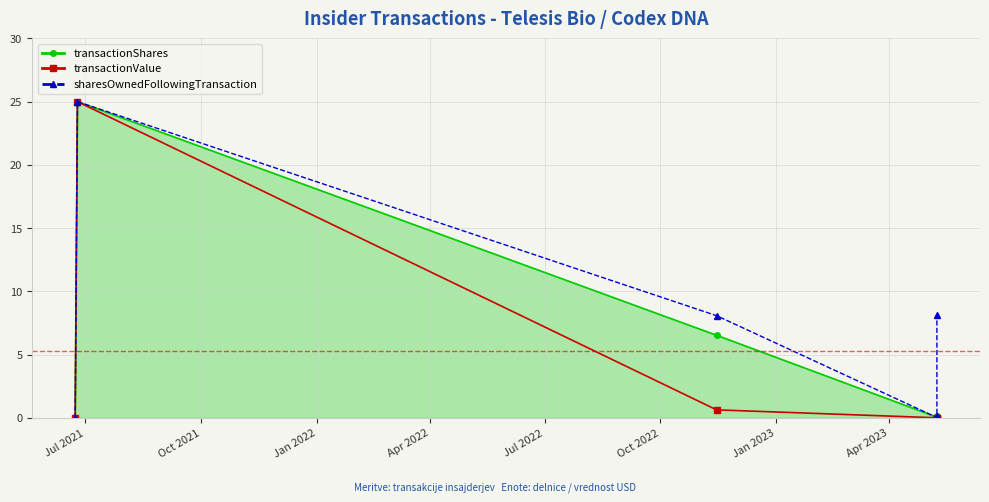

How many interior local peaks does the sharesOwnedFollowingTransaction series have?

1